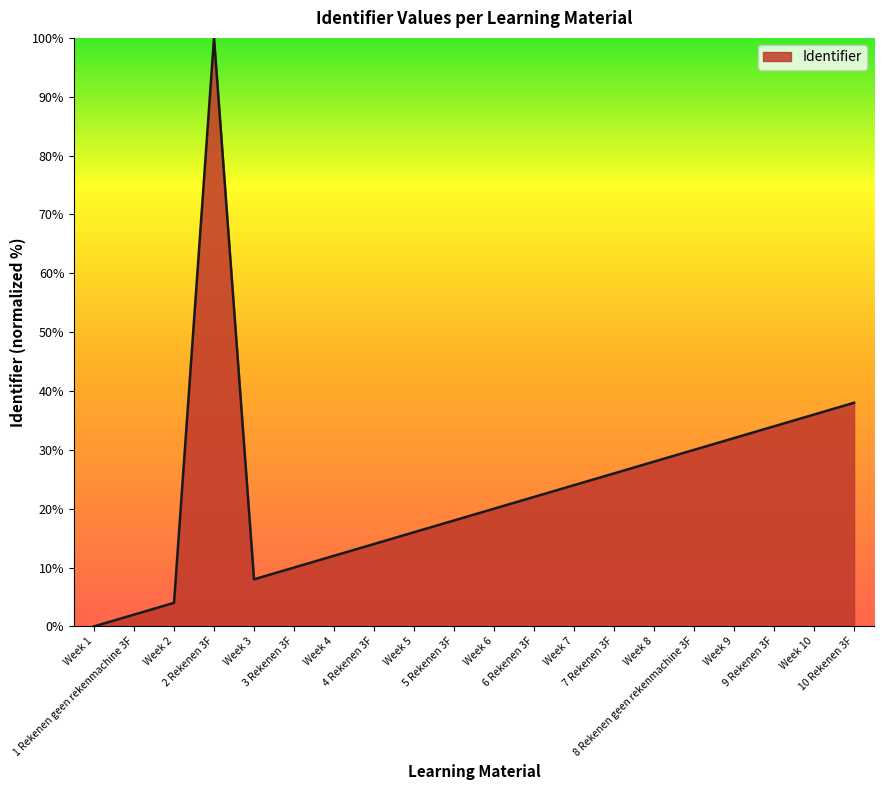

True or false: there are more than 2 points higher than both neighbors.

False